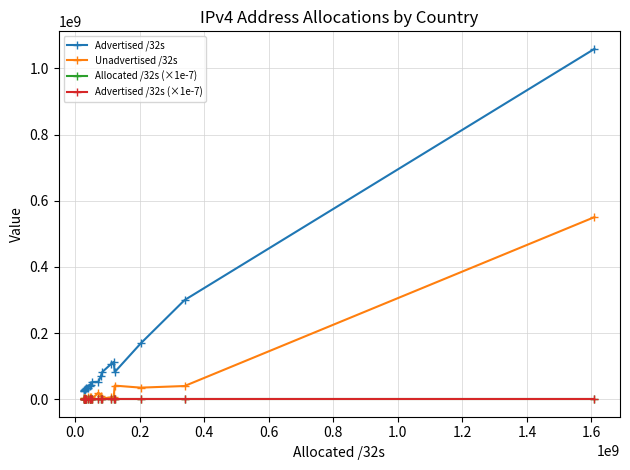

What is the maximum value shown in the chart?

1058947328.0